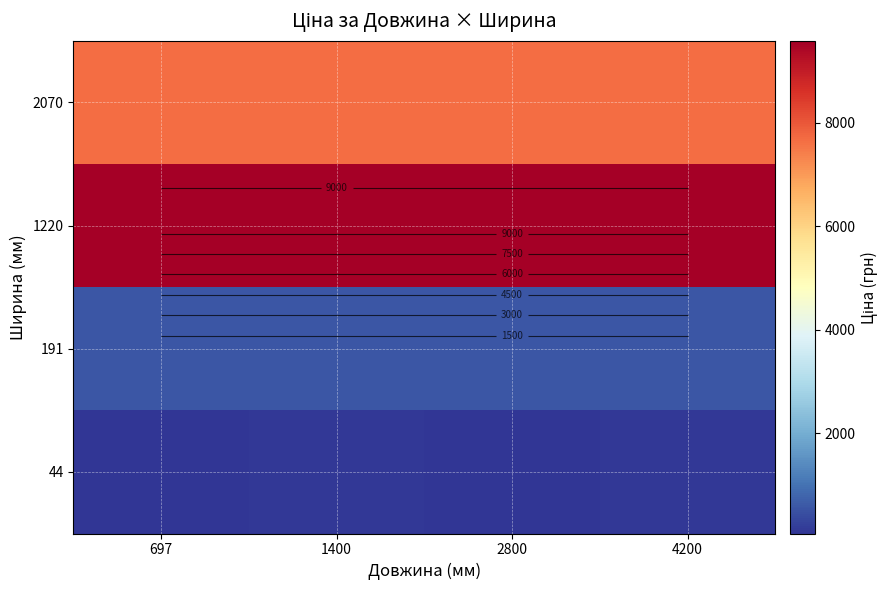

What is the difference between the highest and lowest values at 2800?

9527.7